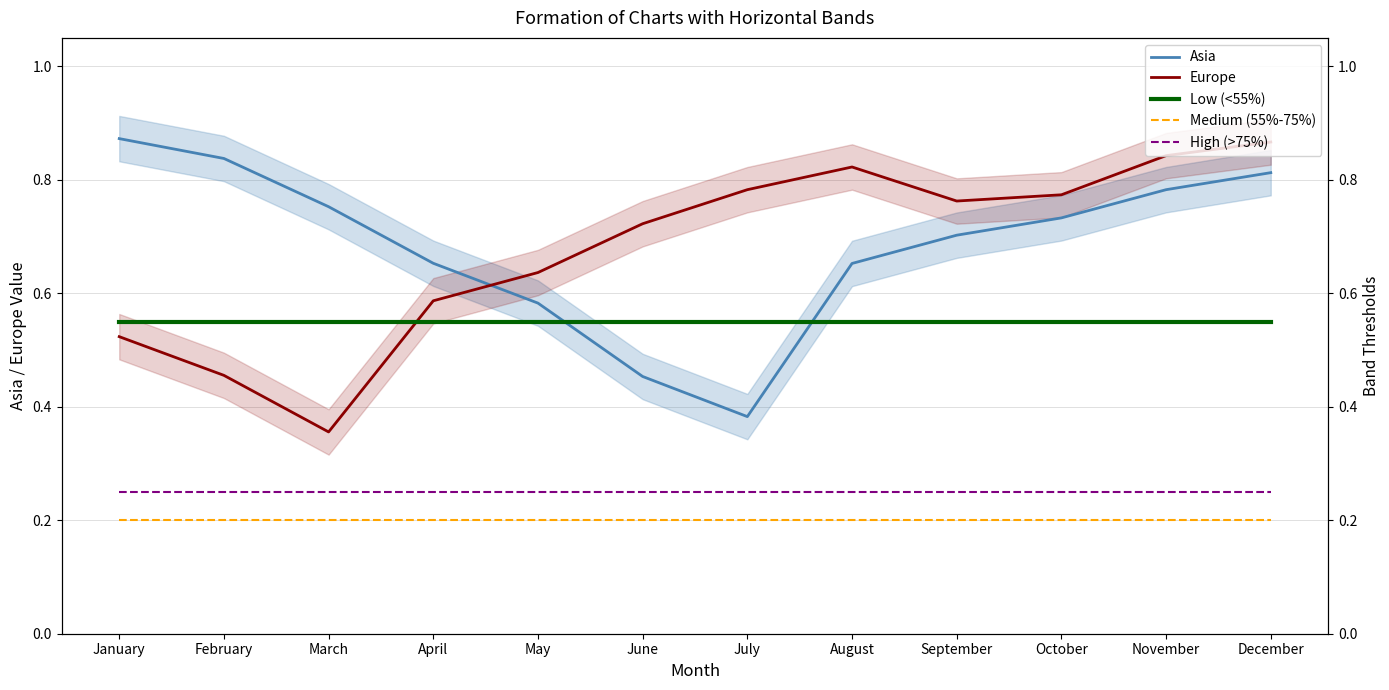

What is the difference between the Europe values at July and April?

0.2